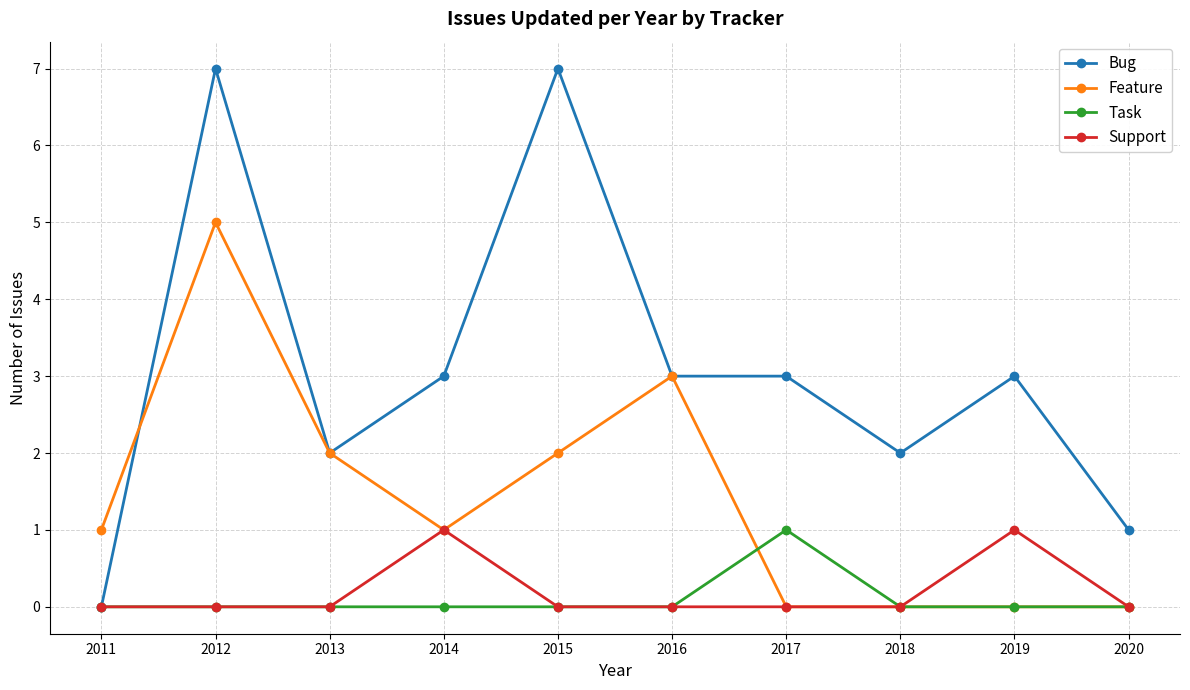

At which category is the sum across all series the highest?

2012